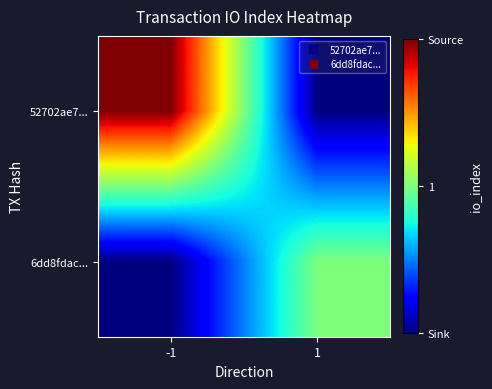

At how many categories does at least one series exceed 1?

1